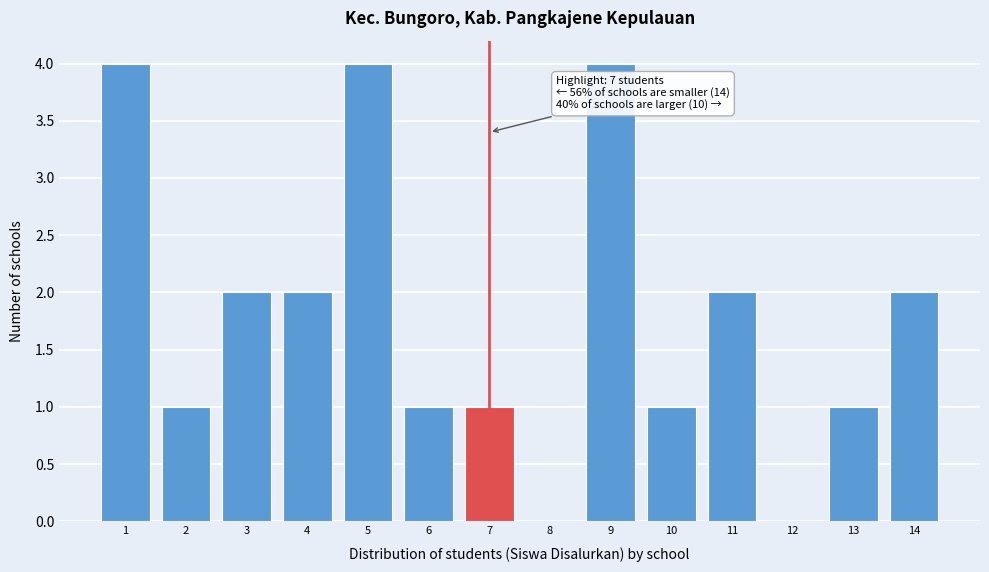

Reading left to right, transcribe all the data shown in this chart.

1=4	2=1	3=2	4=2	5=4	6=1	7=1	8=0	9=4	10=1	11=2	12=0	13=1	14=2